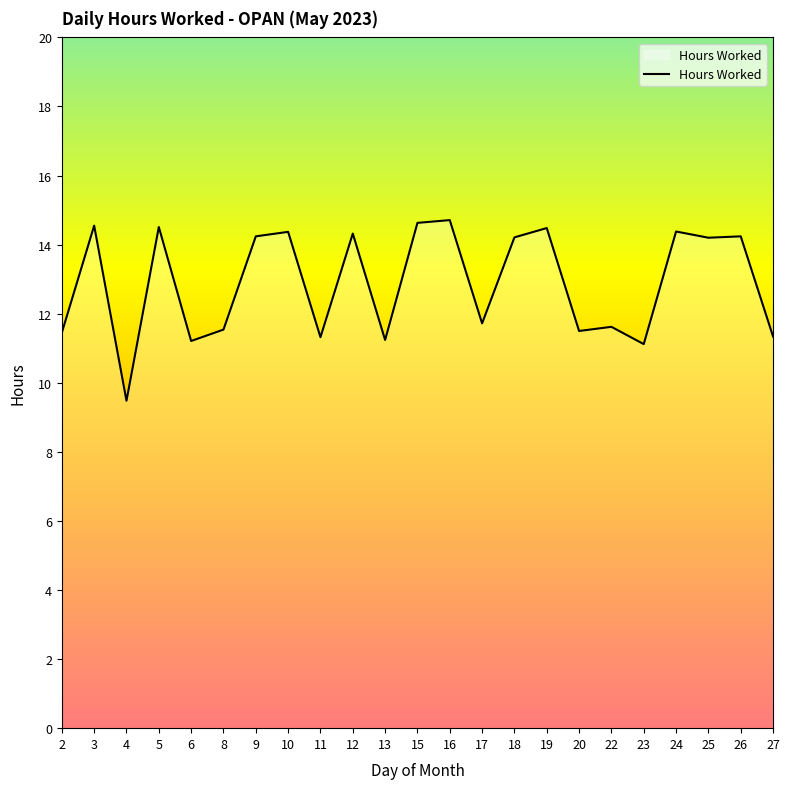

What is the difference between the maximum and minimum values?

5.2